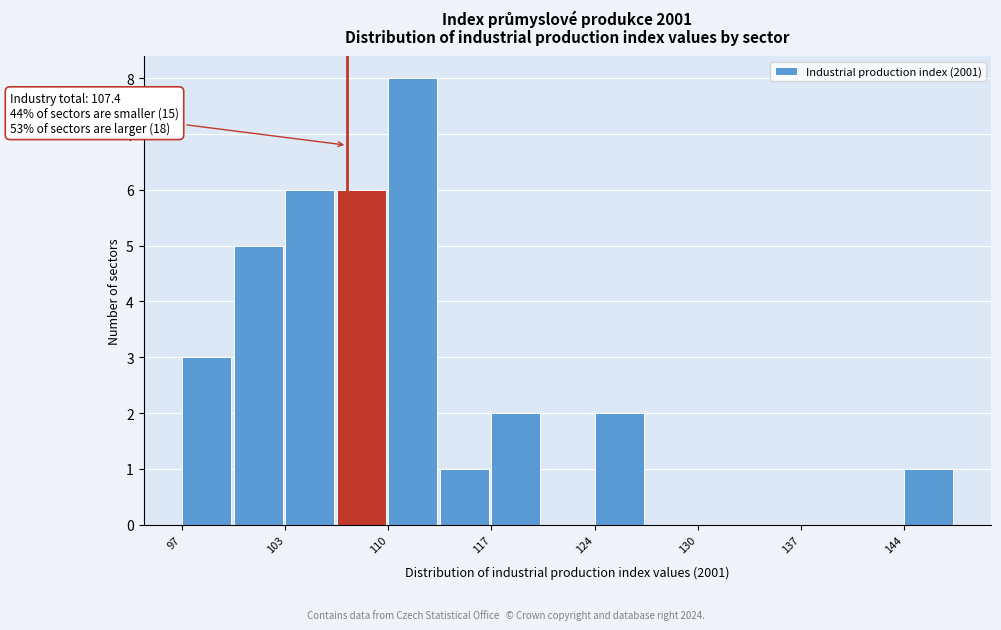

Around what value on the x-axis is the tallest bar? Give the approximate position of its centre, as read against the axis.

112